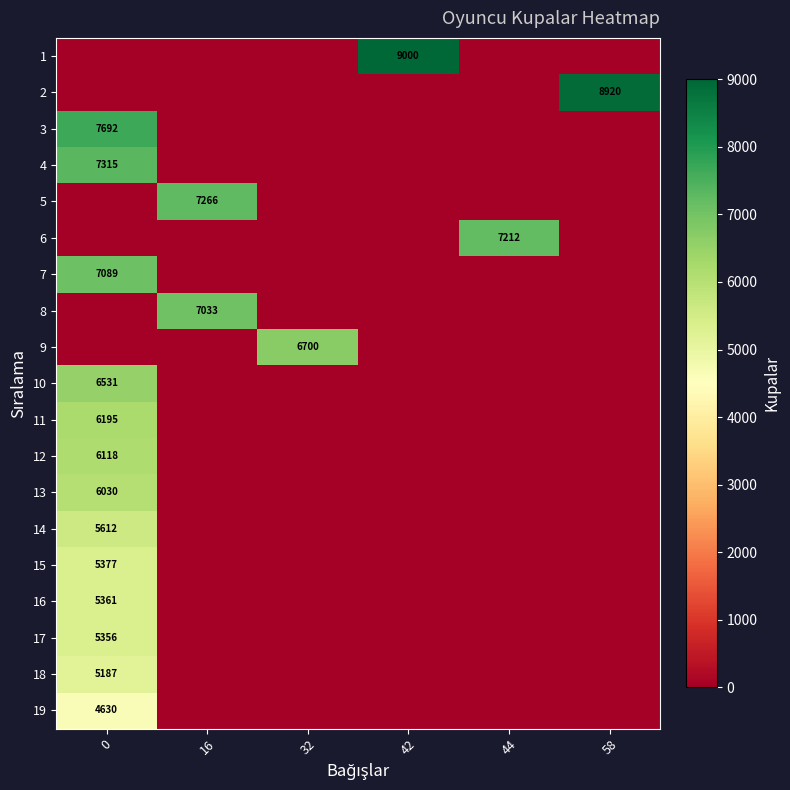

At which category does the chart reach its peak across all series?

42